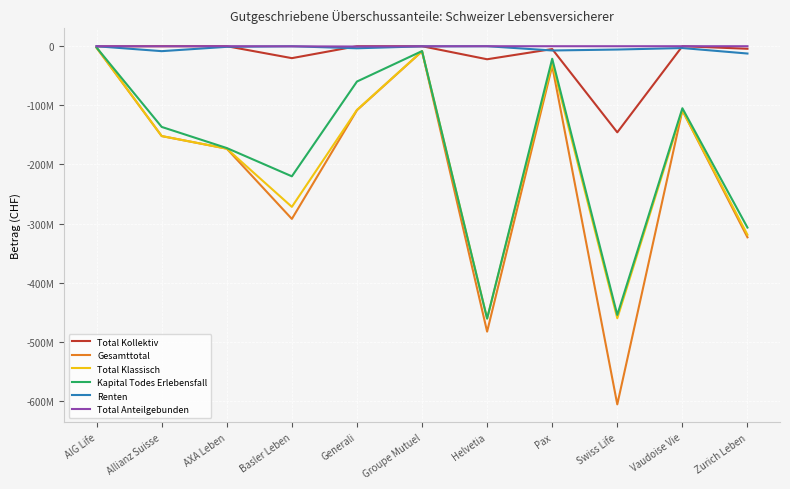

What is the label of the 10th point from the left?

Vaudoise Vie